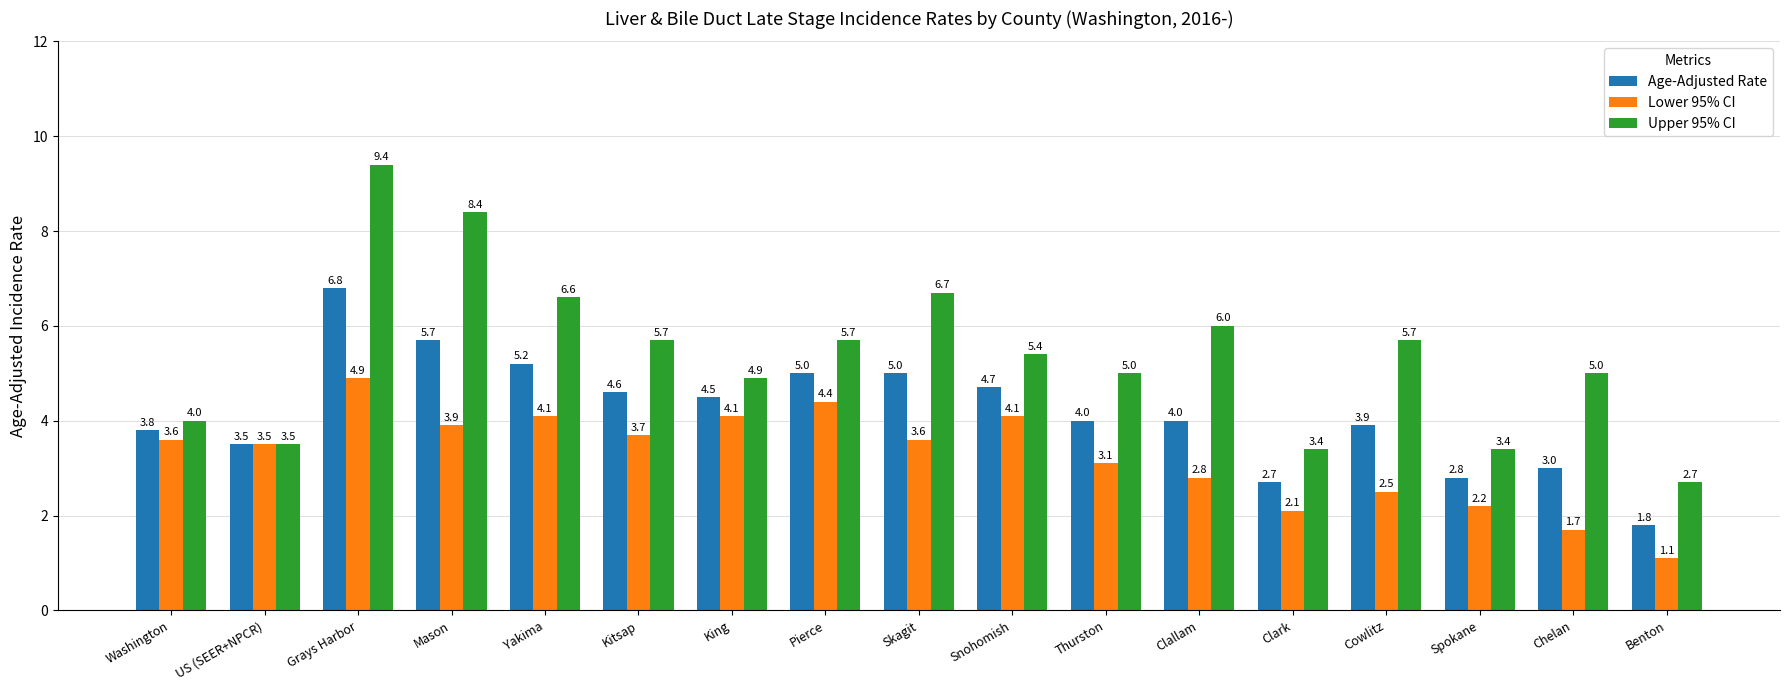

The Lower 95% CI series shows 4.1 at Yakima. True or false?

True